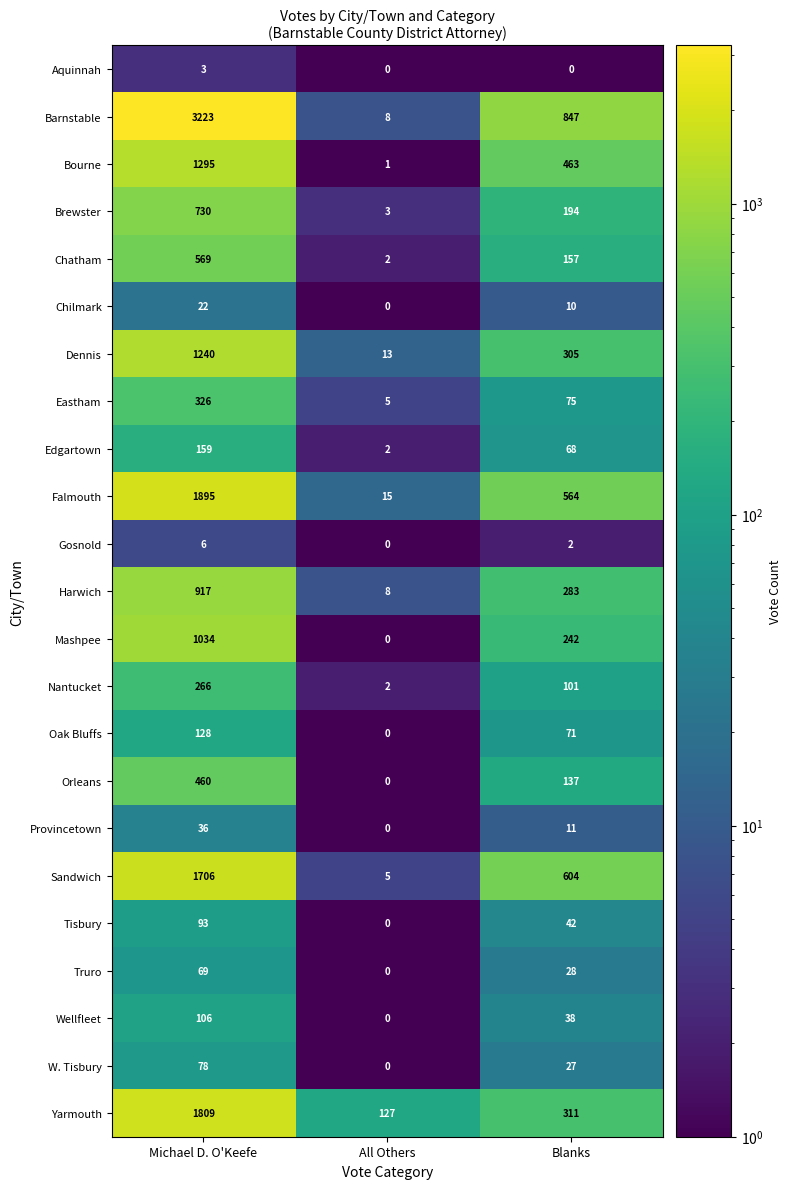

How many positive values does the Aquinnah series have?

1